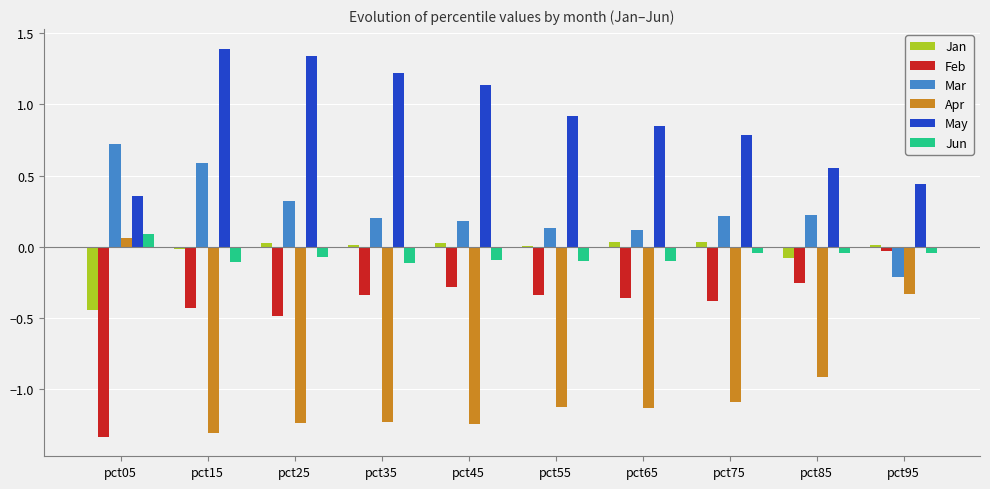

Which series changed the most between pct75 and pct95?

Apr